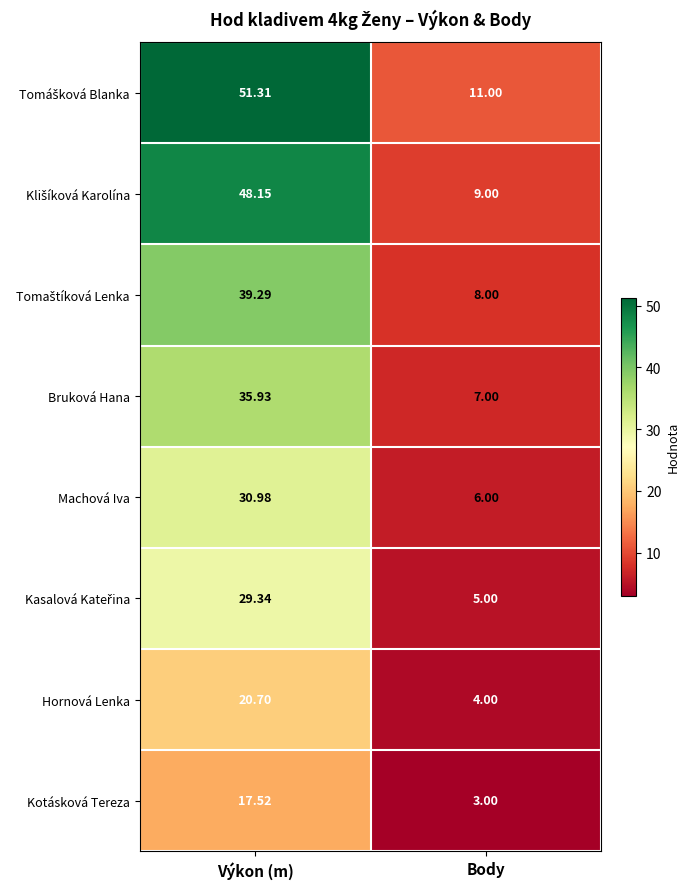

List the labels in order of Hornová Lenka value, largest first.

Výkon (m), Body